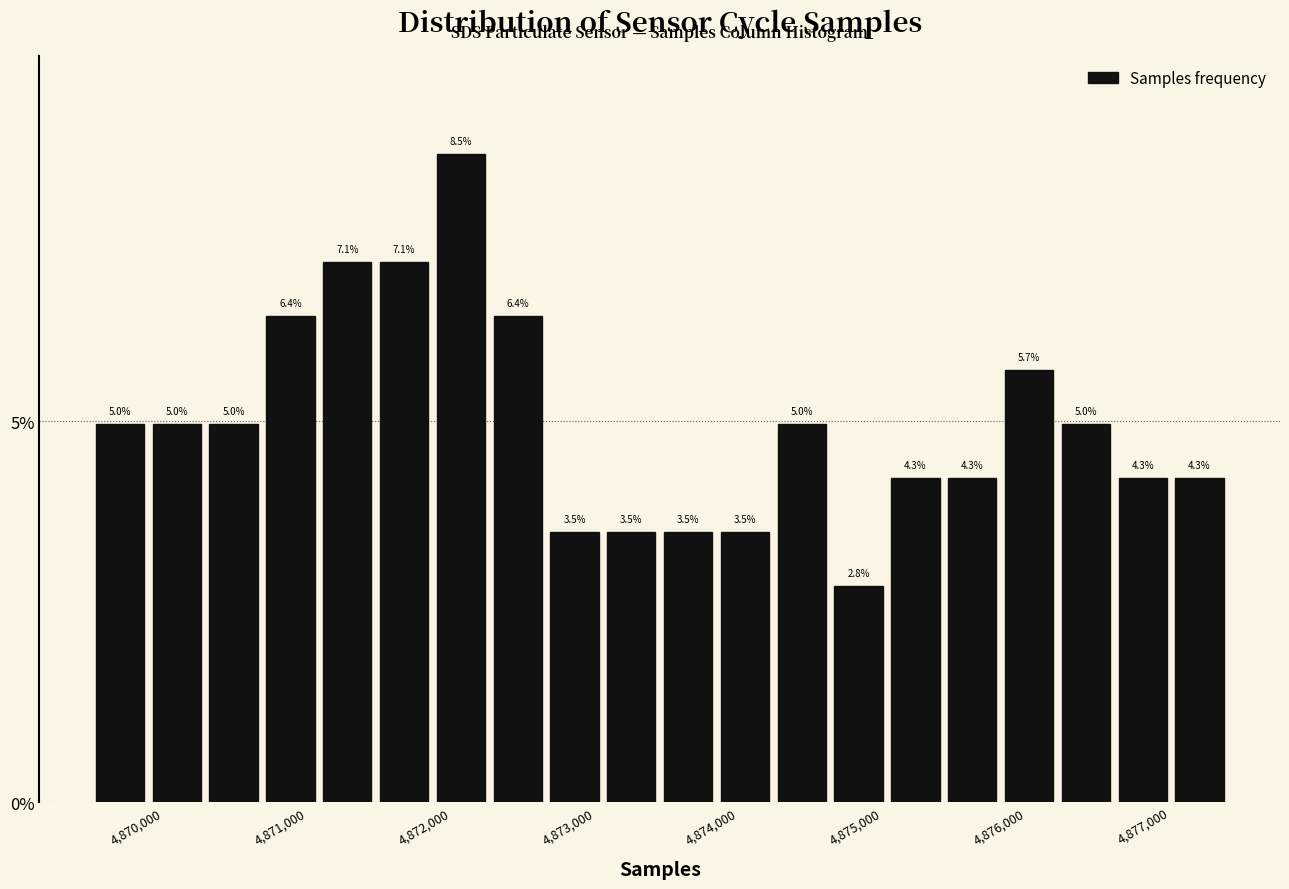

Around what value on the x-axis is the tallest bar? Give the approximate position of its centre, as read against the axis.

4872100